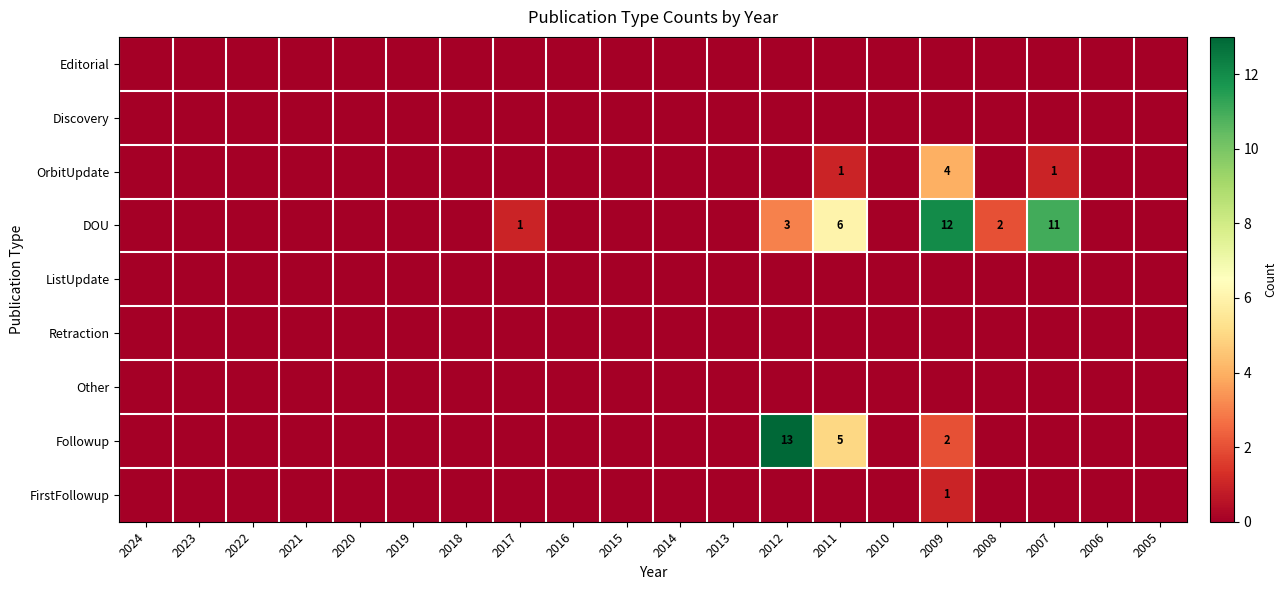

The value of Followup at 2017 is 0. True or false?

True